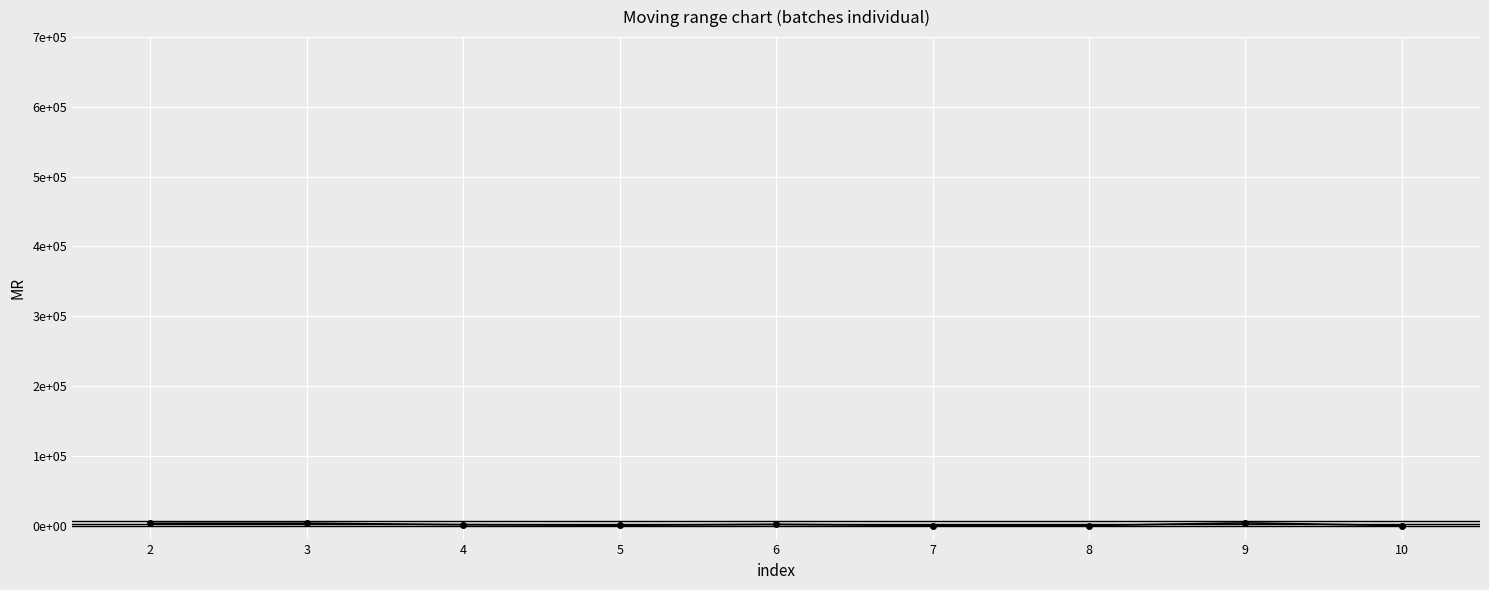

Rank the categories by value from highest to lowest.

9, 3, 2, 6, 4, 5, 7, 8, 10